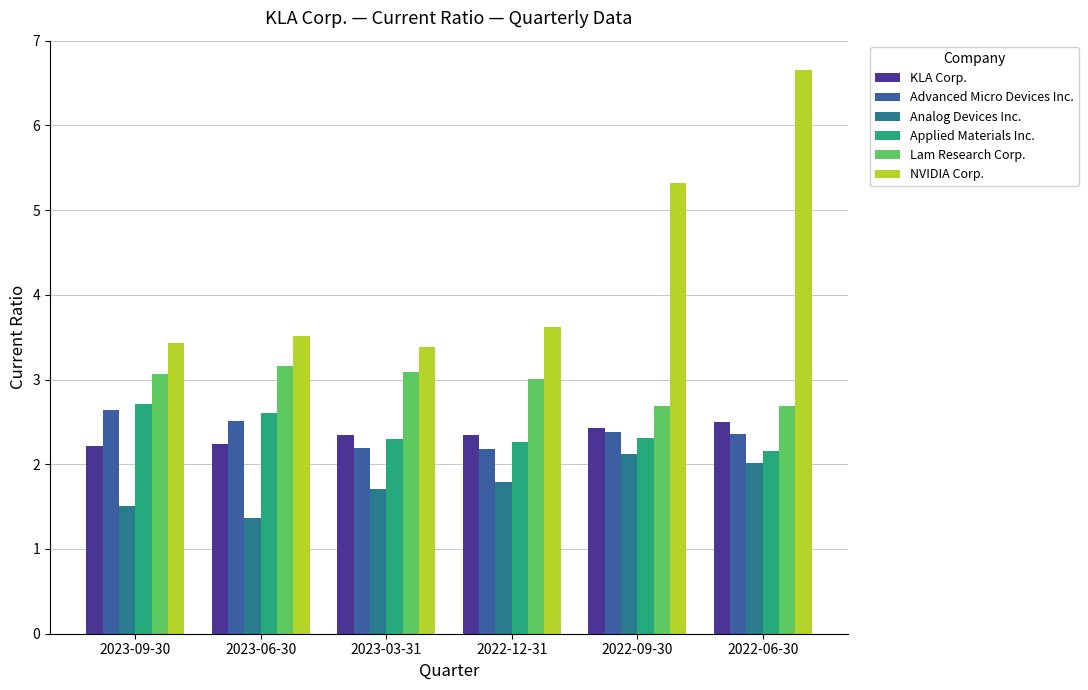

How many series are shown in this chart?

6